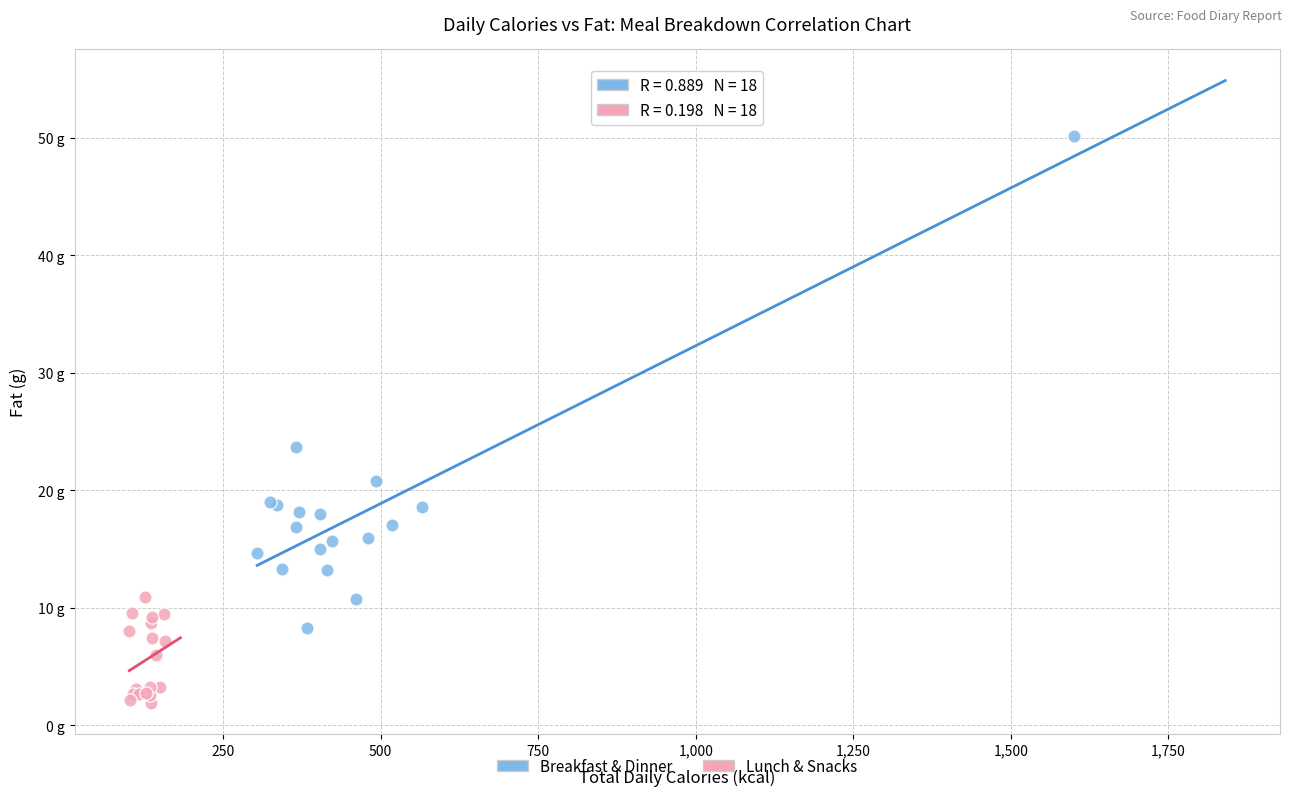

Which series reaches the maximum Y coordinate?

Breakfast & Dinner